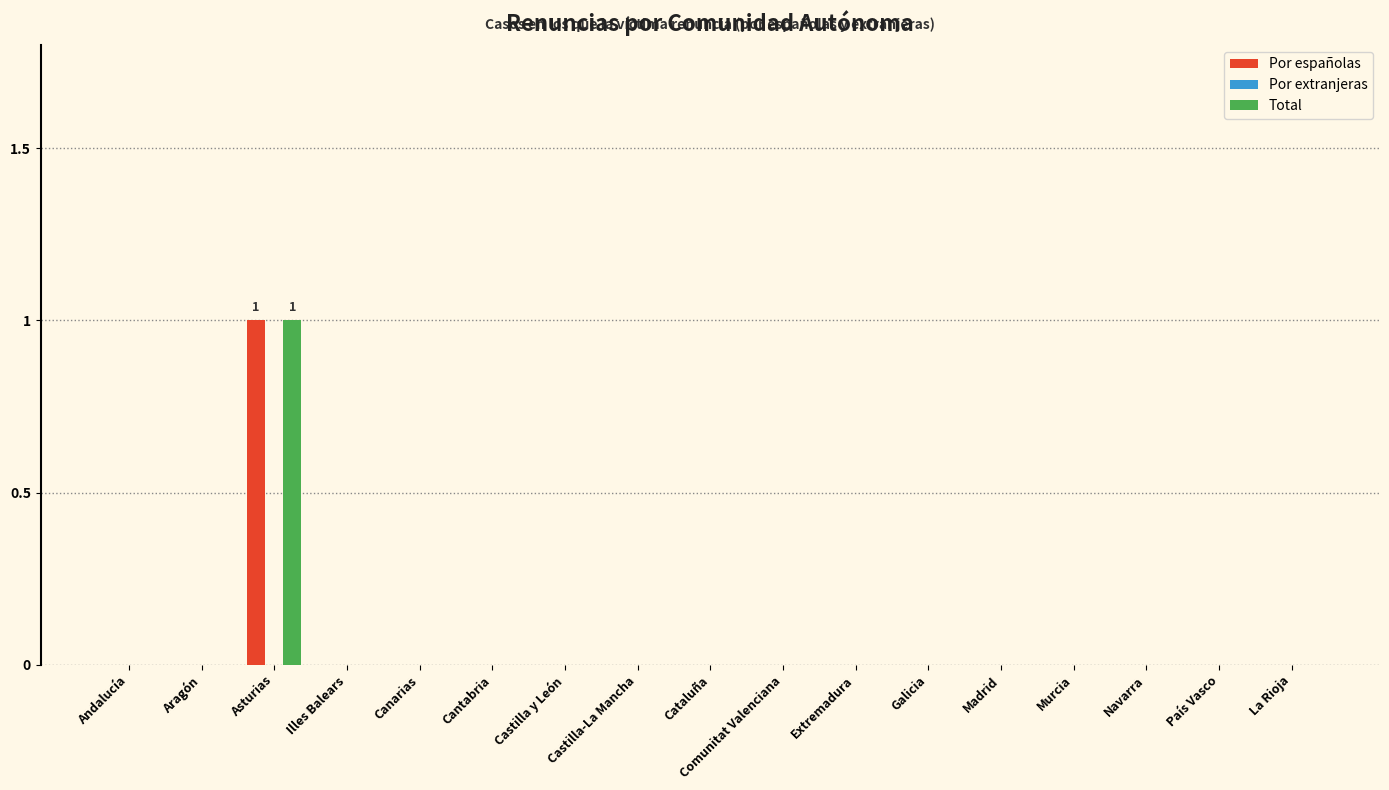

The value of Por españolas at Navarra is 0. True or false?

True